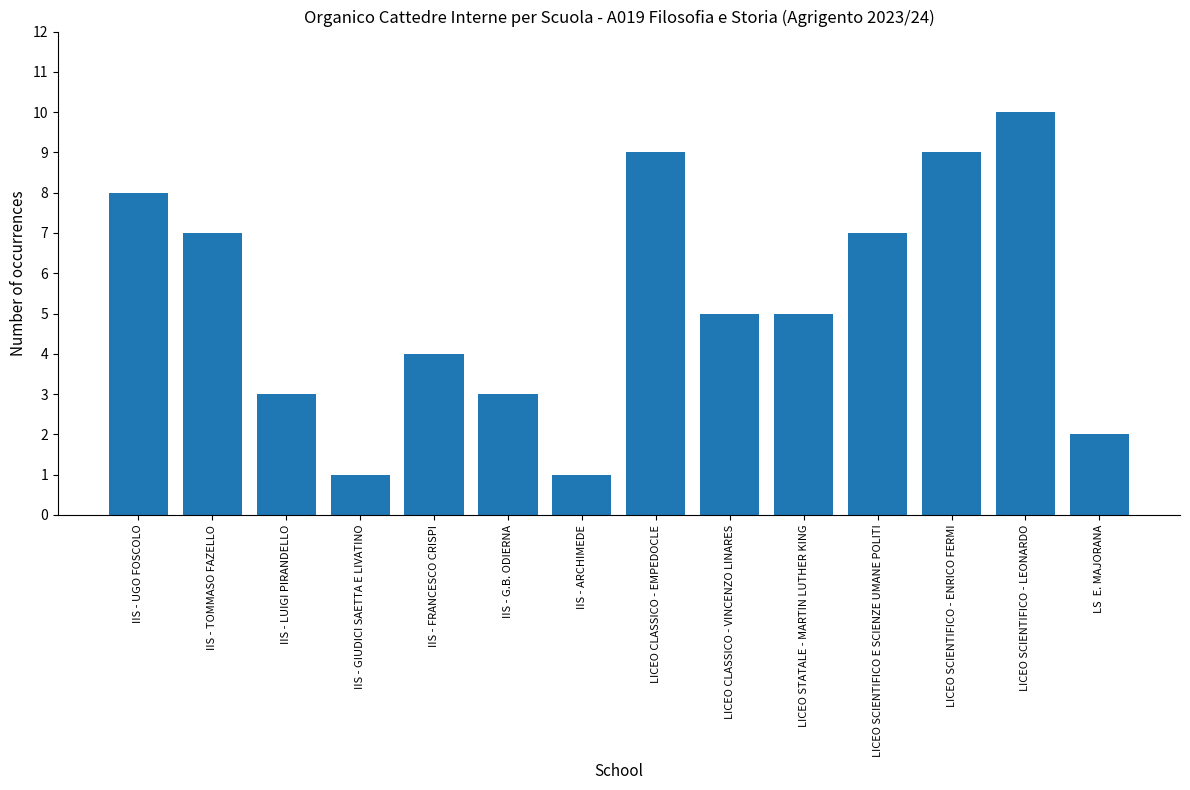

What value does the data have at LICEO SCIENTIFICO - ENRICO FERMI?

9